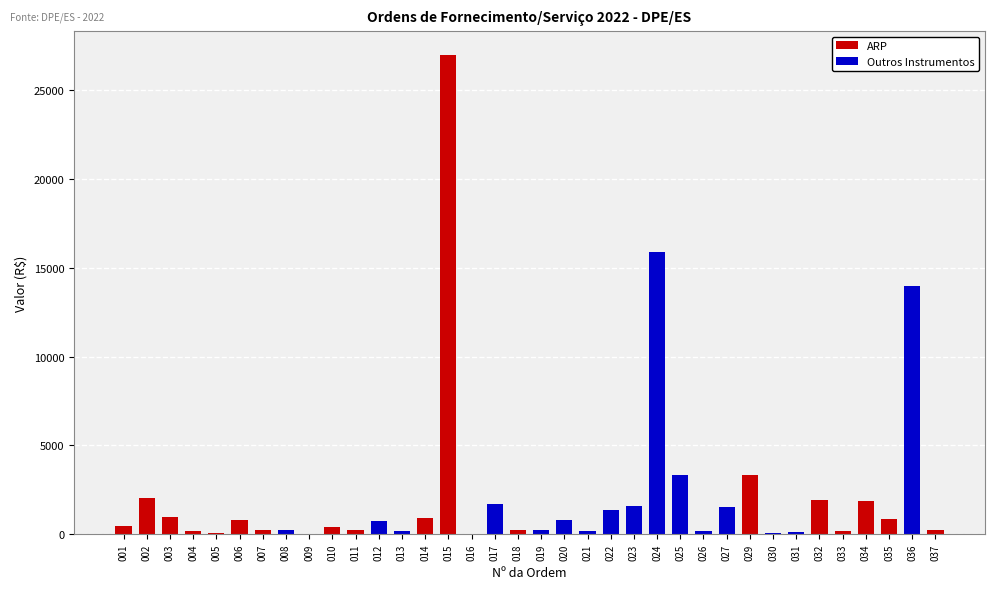

How many values exceed 763?

18